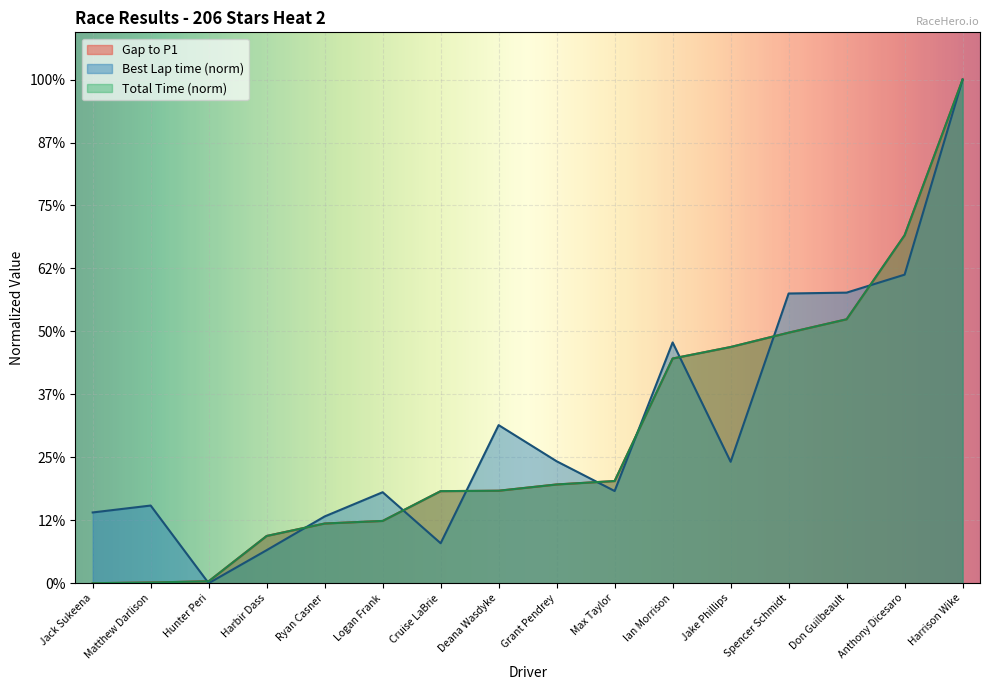

How many interior local peaks does the Best Lap time series have?

4